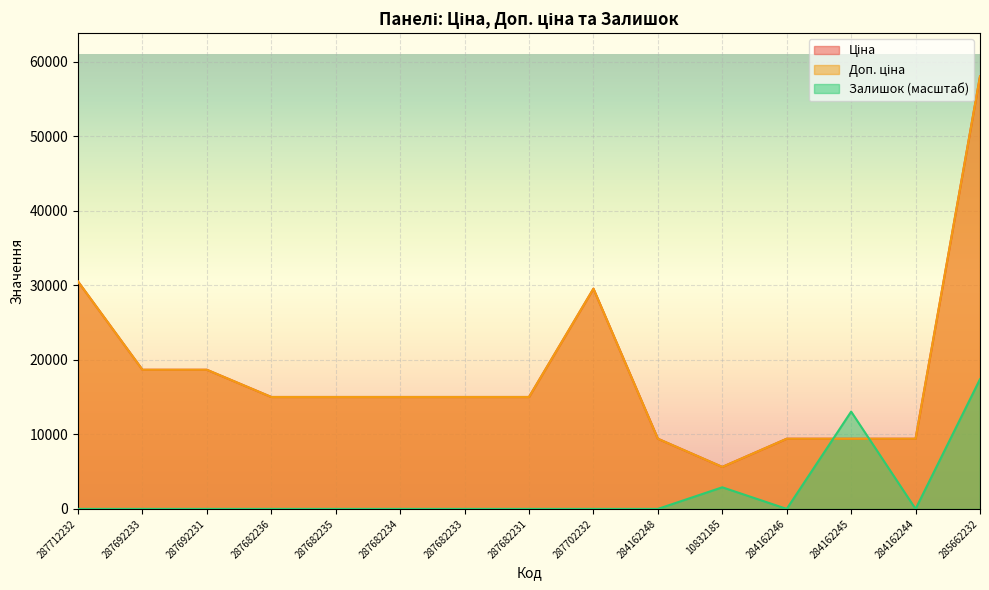

Reading left to right, what are all the values shown in this chart?

Ціна: 287712232=30512.3	287692233=18671.5	287692231=18671.5	287682236=15019.2	287682235=15019.2	287682234=15019.2	287682233=15019.2	287682231=15019.2	287702232=29548.9	284162248=9416.9	10832185=5636.0	284162246=9416.9	284162245=9416.9	284162244=9416.9	285662232=58037.0
Доп. ціна: 287712232=30512.3	287692233=18671.5	287692231=18671.5	287682236=15019.2	287682235=15019.2	287682234=15019.2	287682233=15019.2	287682231=15019.2	287702232=29548.9	284162248=9416.9	10832185=5636.0	284162246=9416.9	284162245=9416.9	284162244=9416.9	285662232=58037.0
Залишок: 287712232=0.0	287692233=0.0	287692231=0.0	287682236=0.0	287682235=0.0	287682234=0.0	287682233=0.0	287682231=0.0	287702232=0.0	284162248=0.0	10832185=2901.9	284162246=0.0	284162245=13058.3	284162244=0.0	285662232=17411.1